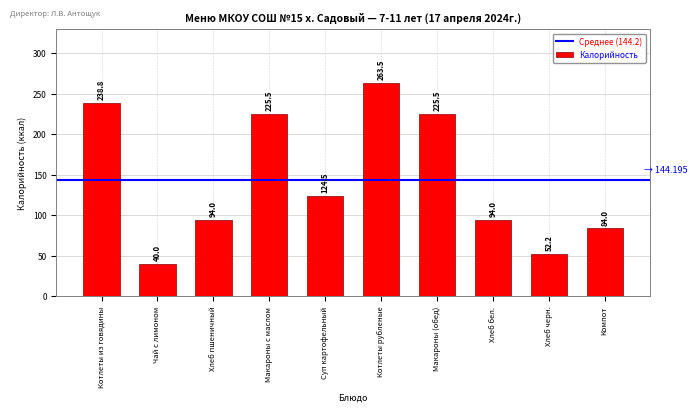

How many bars are there in total?

10